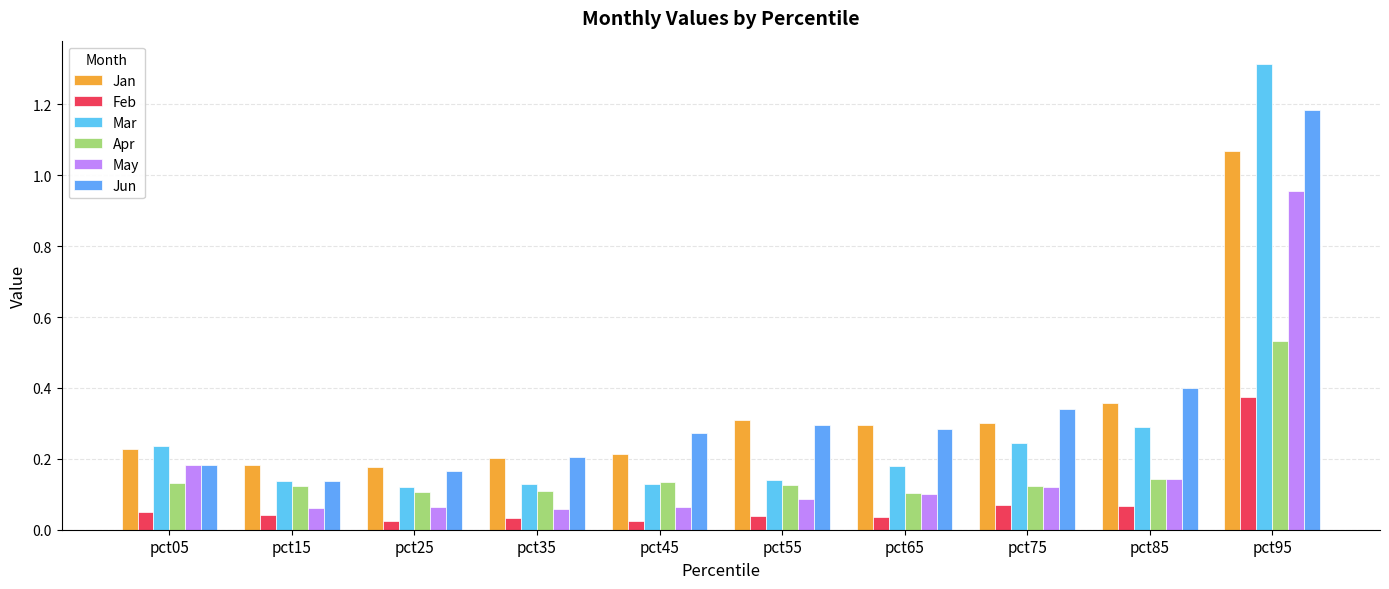

How many data points does each series have?

10